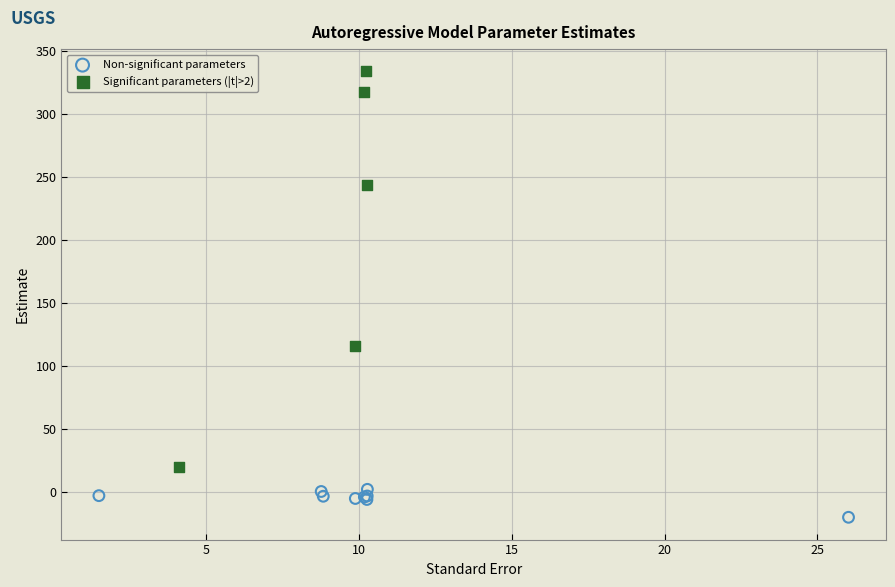

Which series reaches the maximum Y coordinate?

Significant parameters (|t|>2)